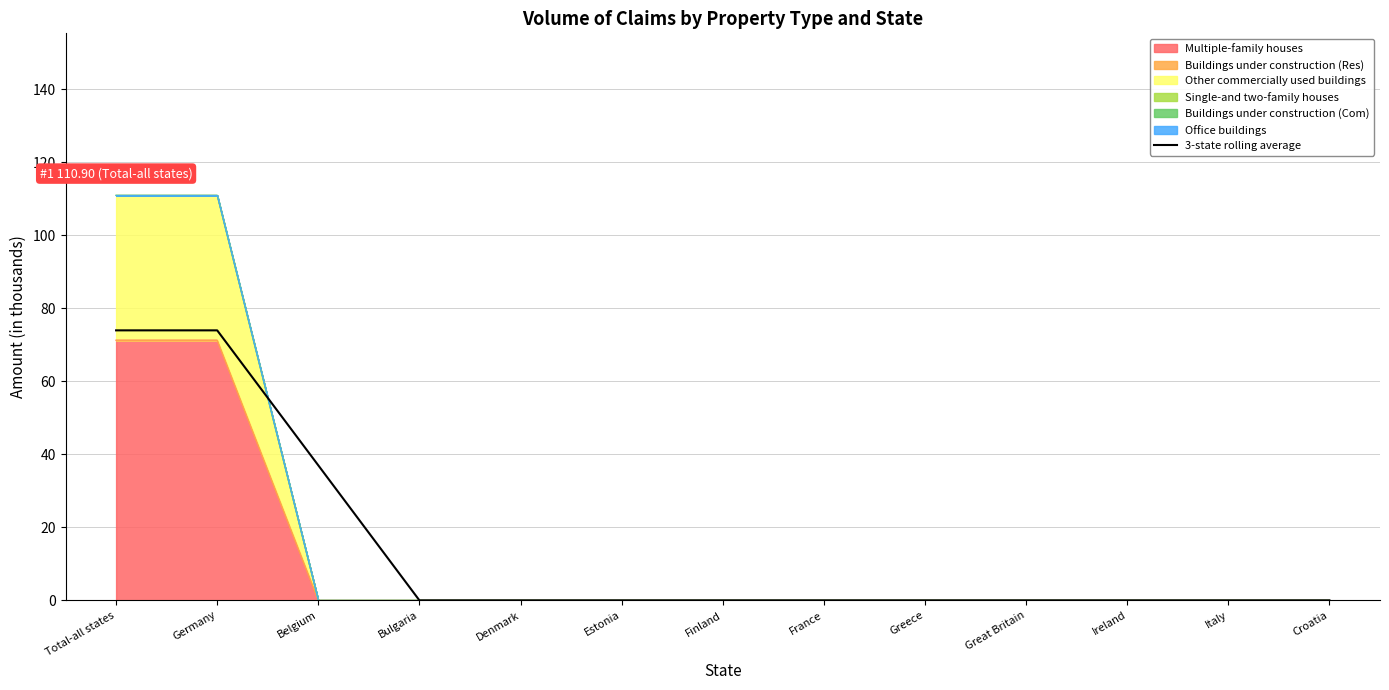

How many lines are shown in the chart?

1